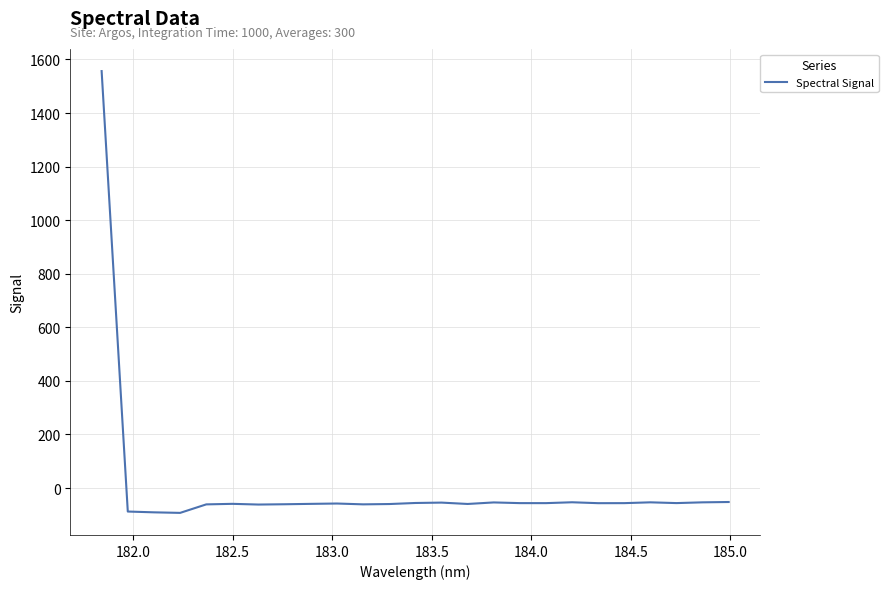

What is the greatest value displayed?

1556.7